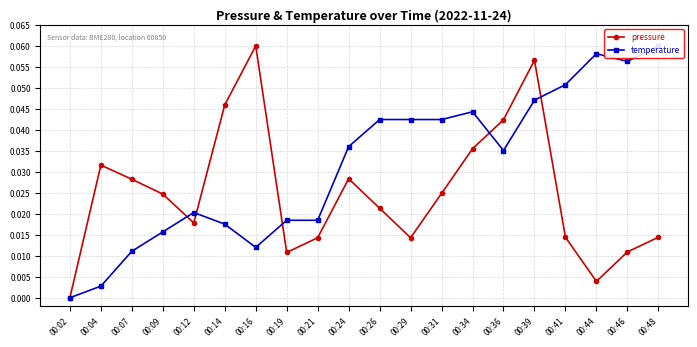

True or false: temperature and pressure intersect in this chart.

True